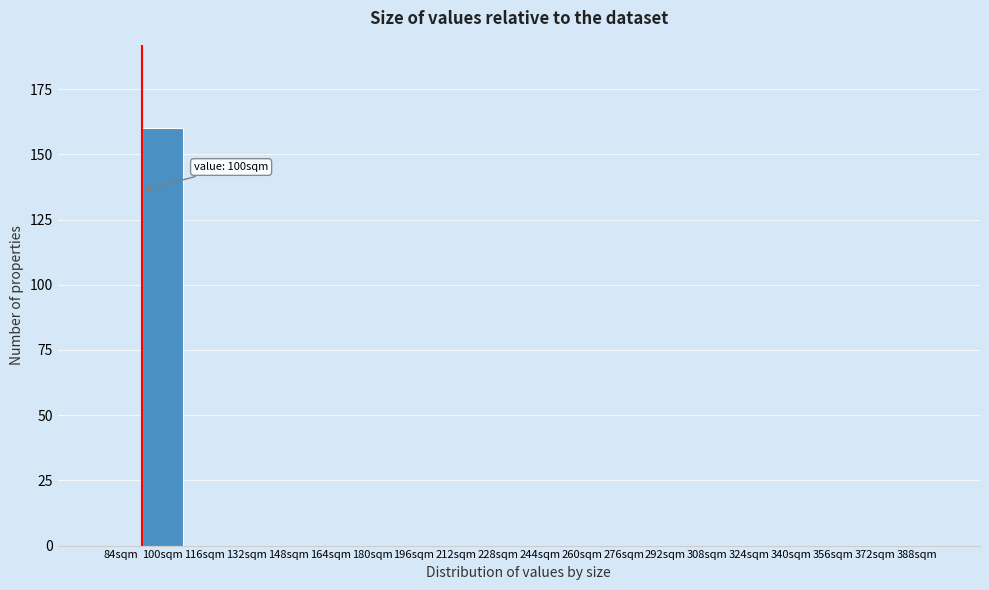

Reading left to right, transcribe all the data shown in this chart.

84sqm=0	100sqm=160	116sqm=0	132sqm=0	148sqm=0	164sqm=0	180sqm=0	196sqm=0	212sqm=0	228sqm=0	244sqm=0	260sqm=0	276sqm=0	292sqm=0	308sqm=0	324sqm=0	340sqm=0	356sqm=0	372sqm=0	388sqm=0